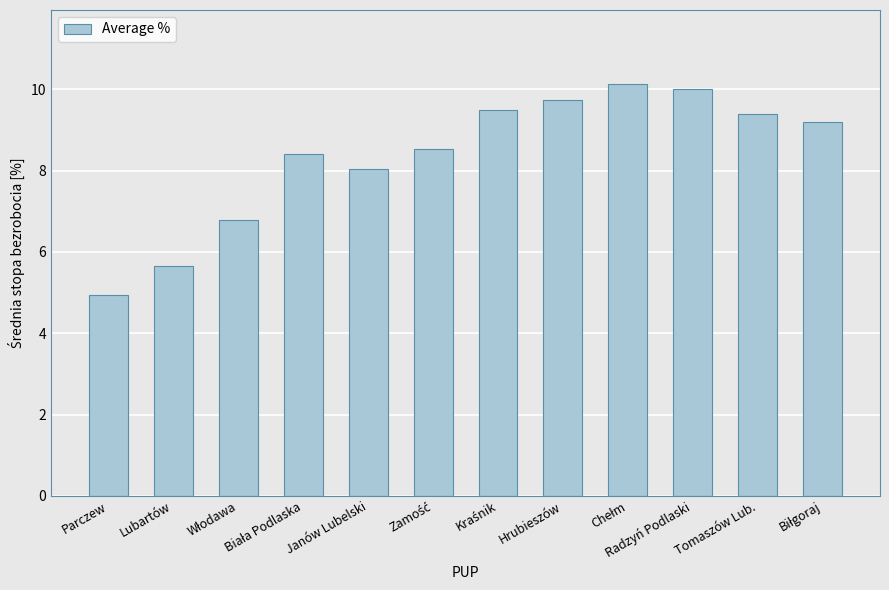

What is the sum of all values?

100.3